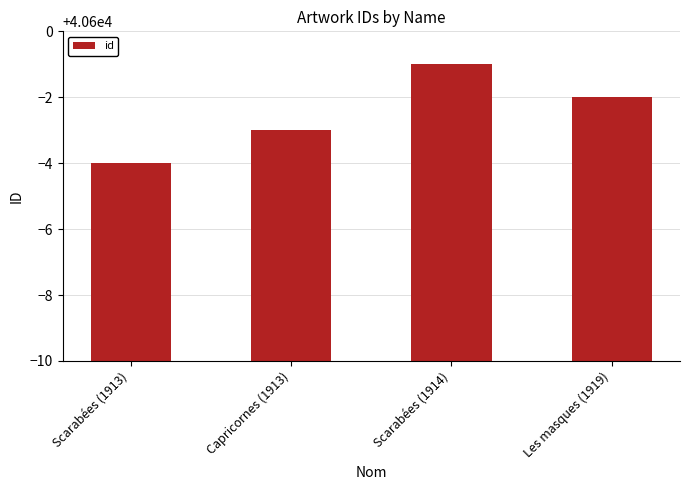

How many values are between 40597 and 40599?

3